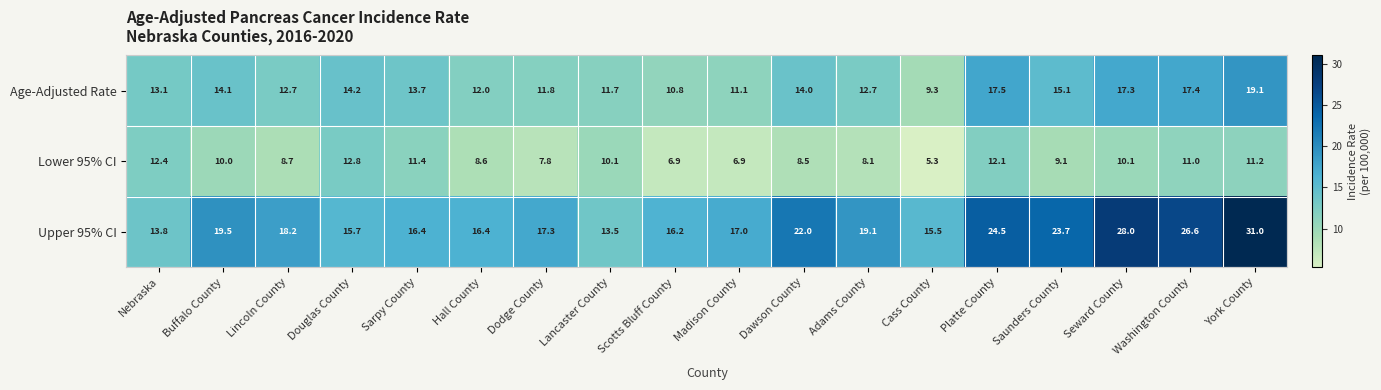

Is the value of Upper 95% CI at Adams County greater than the value of Lower 95% CI at York County?

Yes